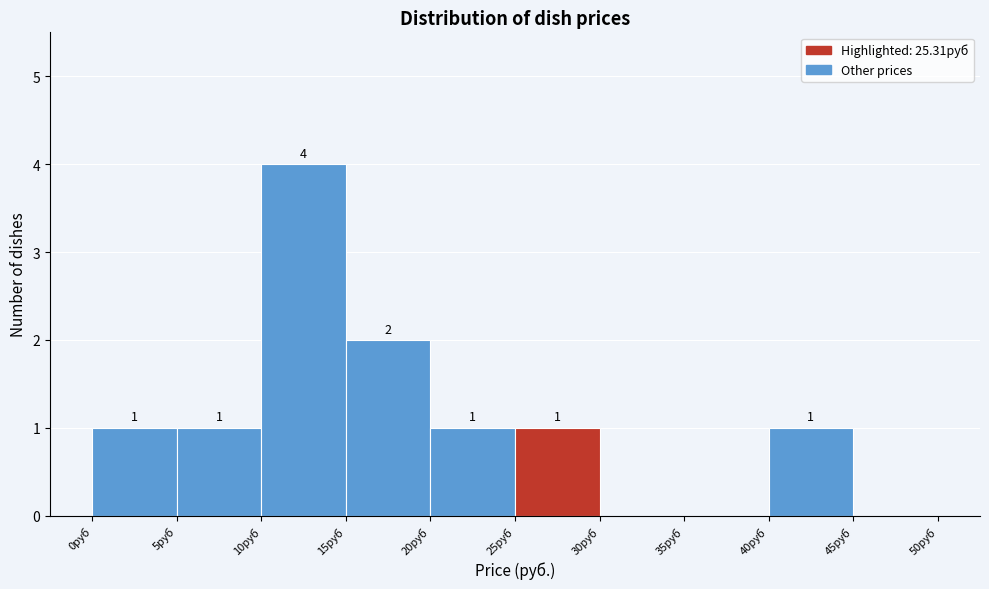

Over which range of the x-axis is the bar tallest?

10 to 15